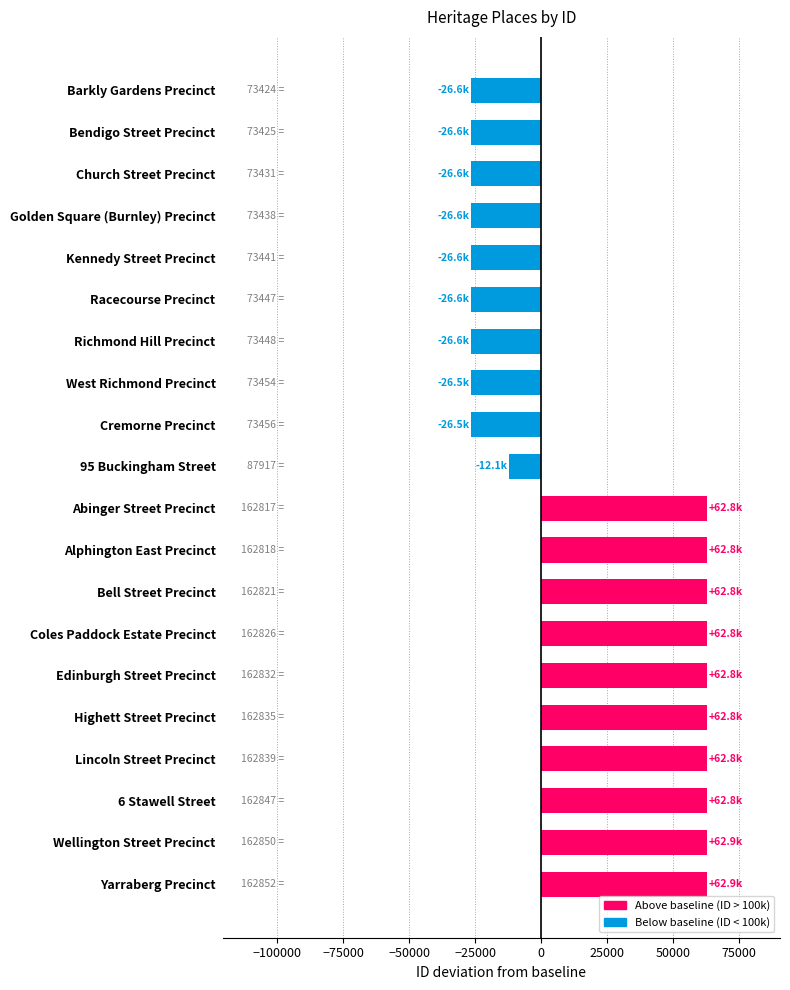

What value does the data have at Racecourse Precinct?

-26553